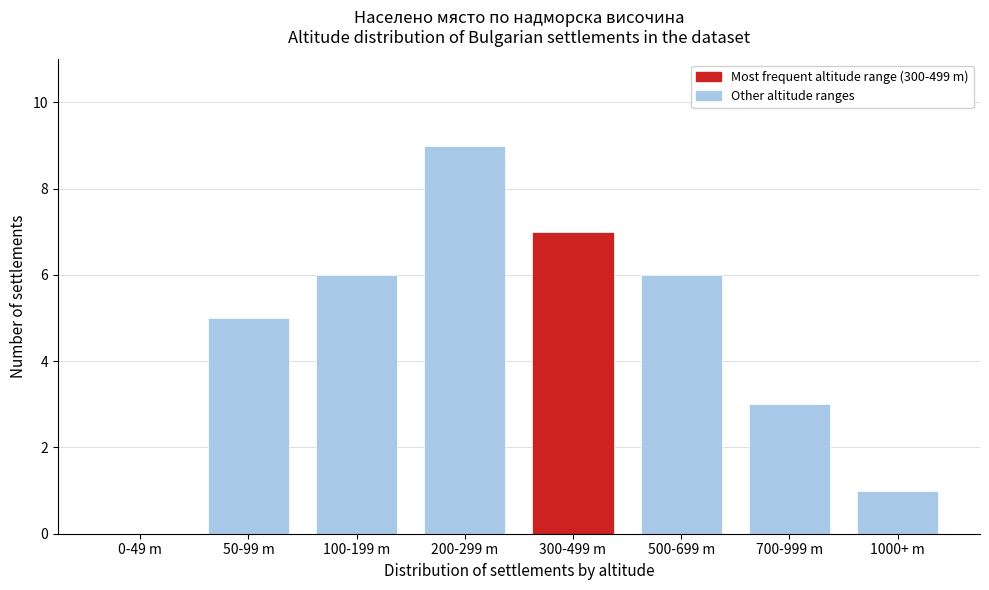

Reading left to right, extract all data points from this chart.

0-49 m=0	50-99 m=5	100-199 m=6	200-299 m=9	300-499 m=7	500-699 m=6	700-999 m=3	1000+ m=1